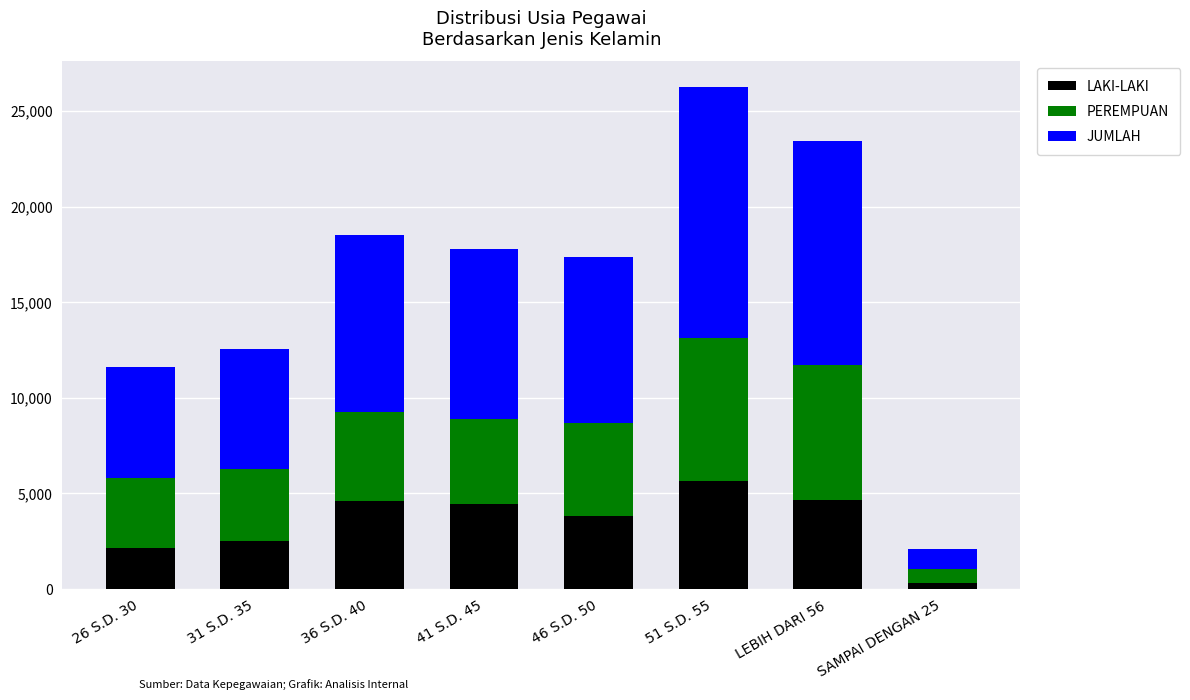

At which category is the sum across all series the highest?

51 S.D. 55